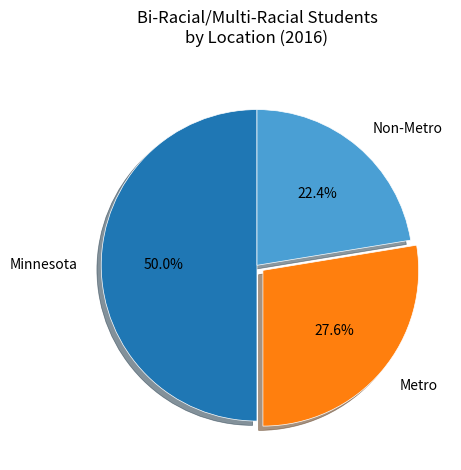

The Metro slice represents 41% of the pie. True or false?

False